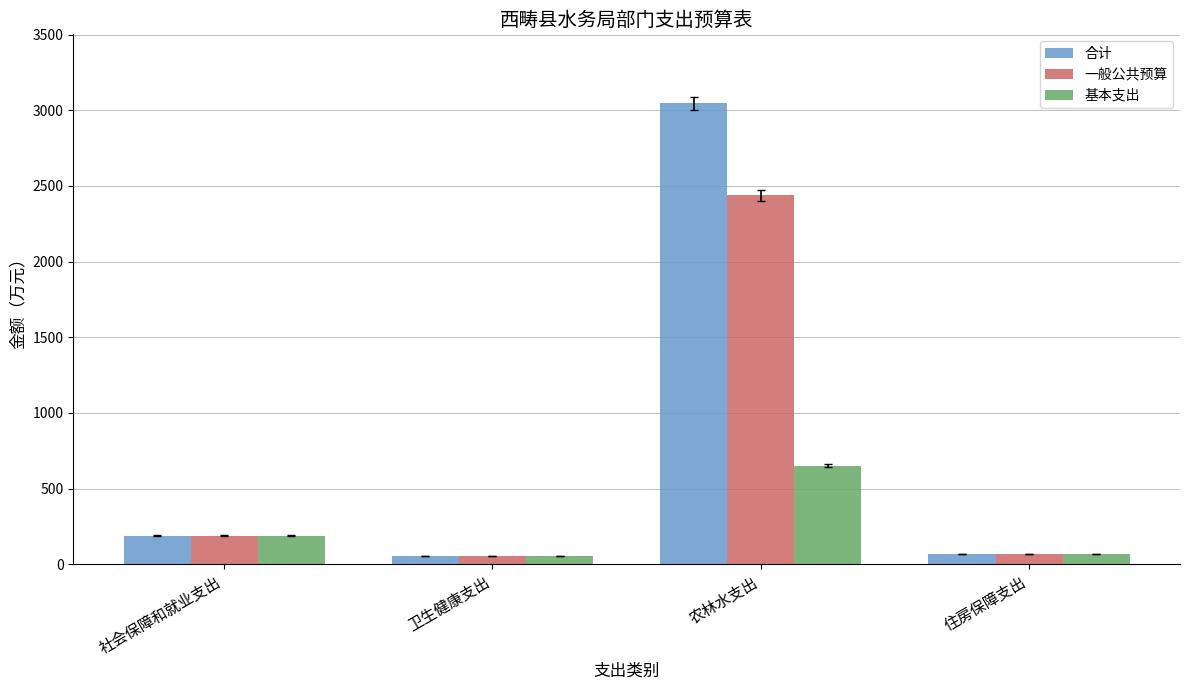

What position from the right is 住房保障支出?

1